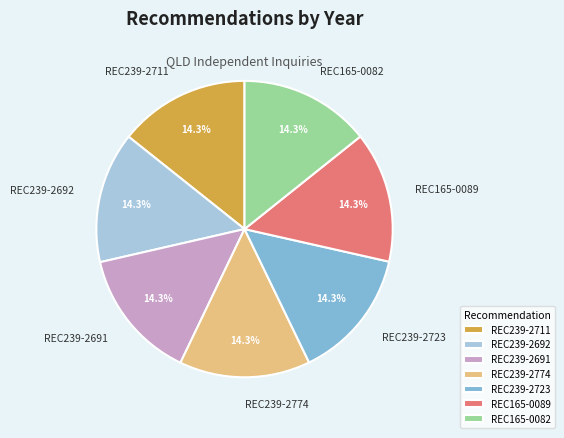

To the nearest percent, what portion does REC239-2691 represent?

14%